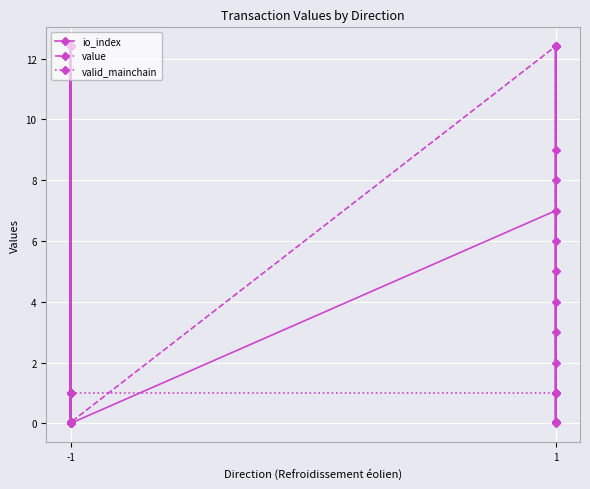

The value of valid_mainchain at -1 is 1.4. True or false?

False